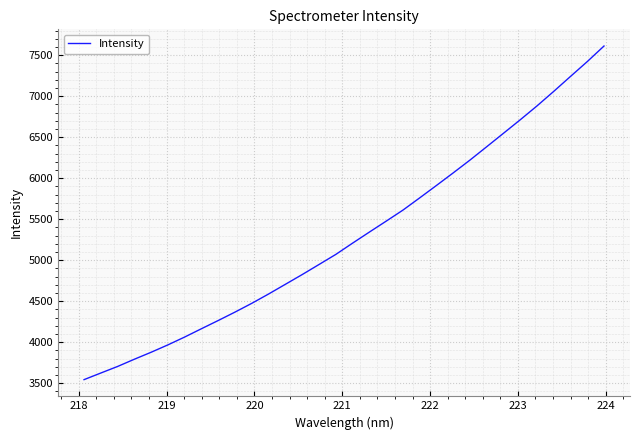

What is the smallest value displayed?

3543.3